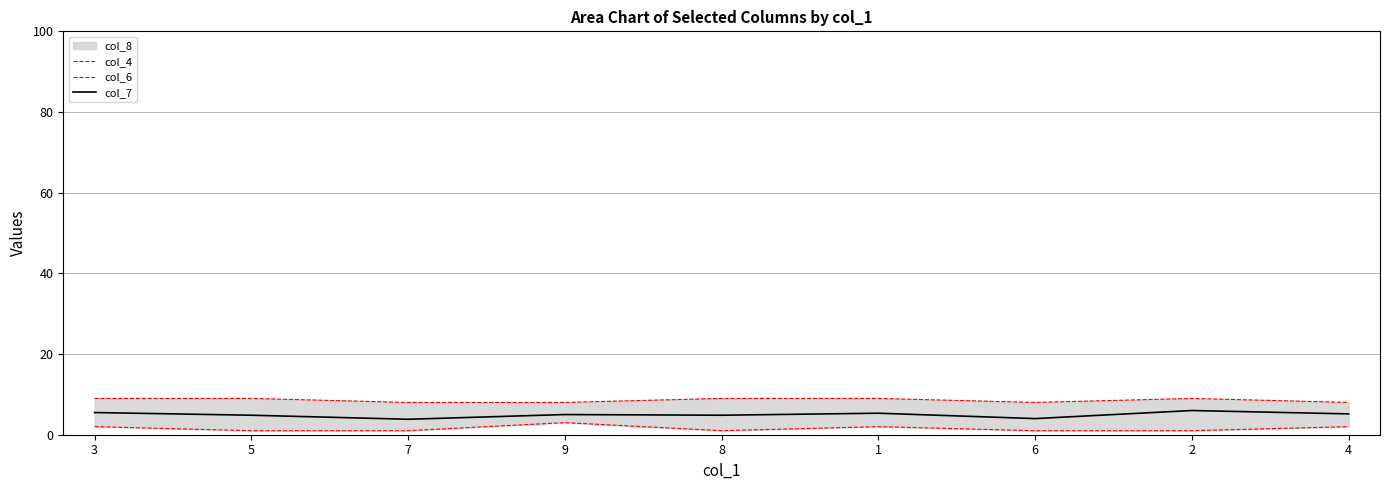

What is the sum of all col_6 values?

14.0